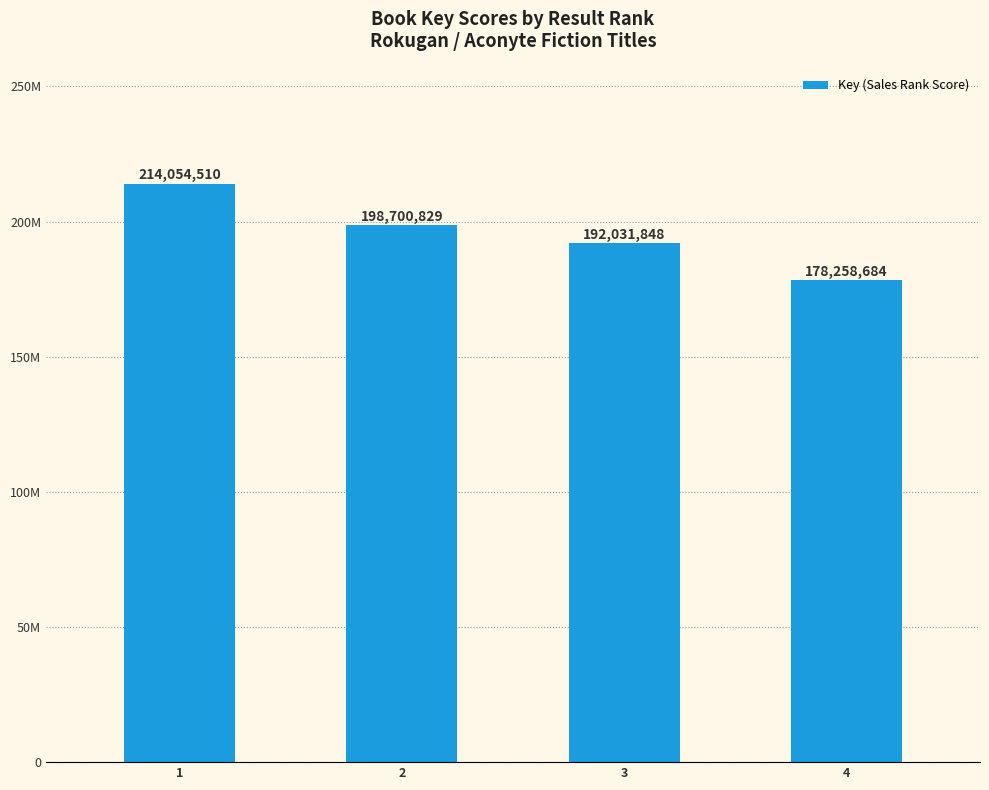

Reading left to right, list all the values displayed in this chart.

214054510	198700829	192031848	178258684